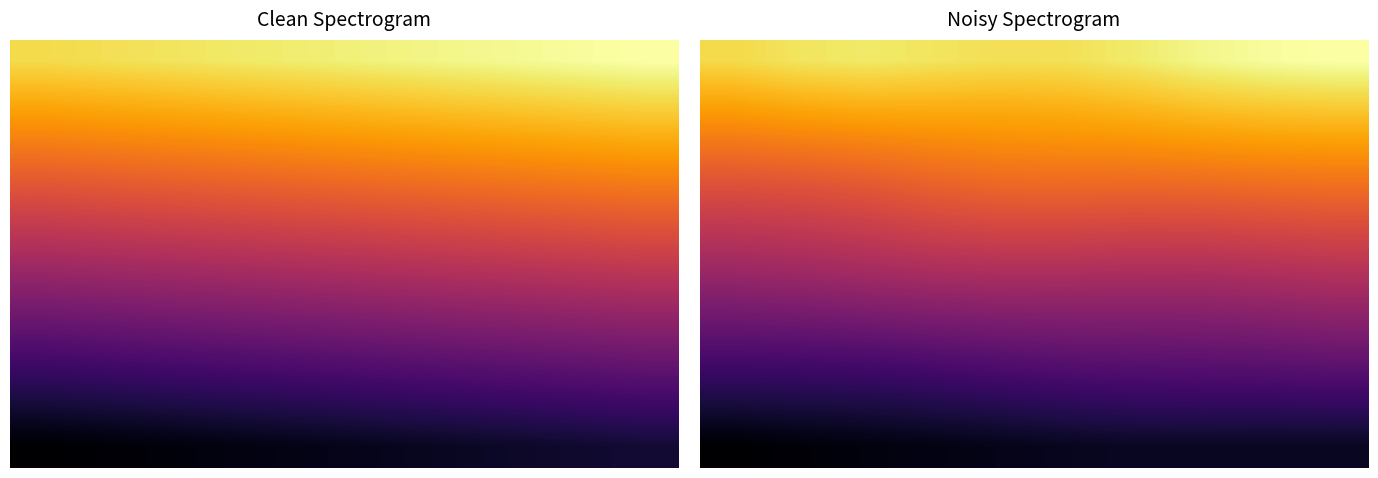

True or false: 0 has a value of 101.0 at 2.

True